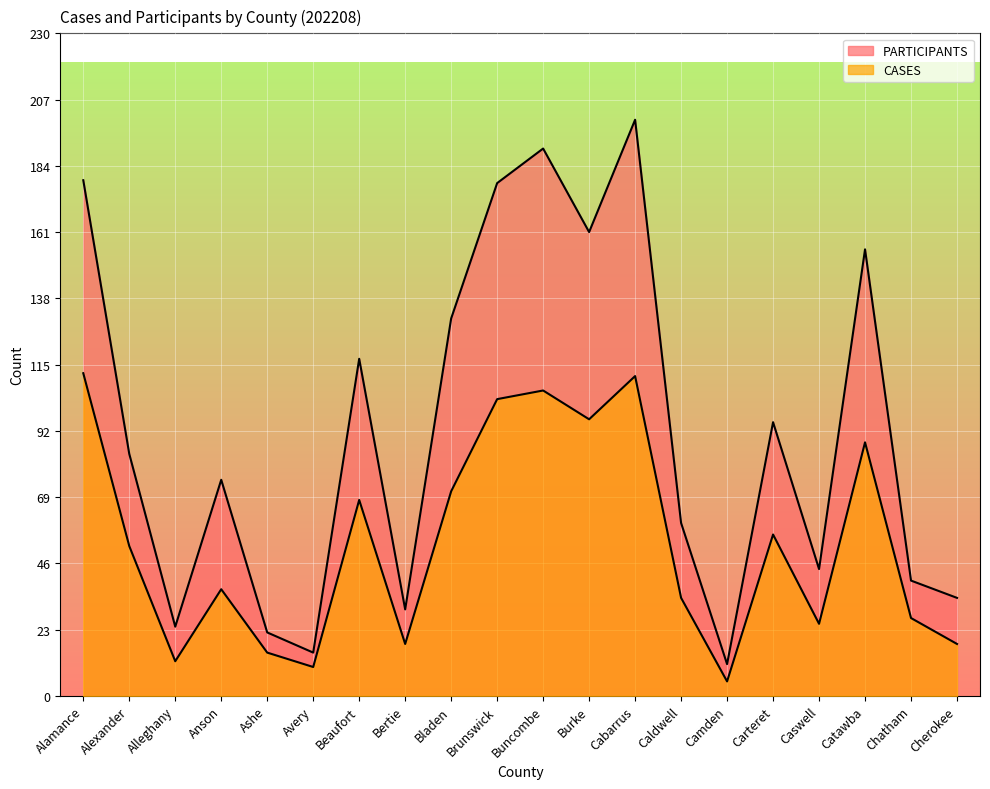

Does the chart display data point markers on the line(s)?

No